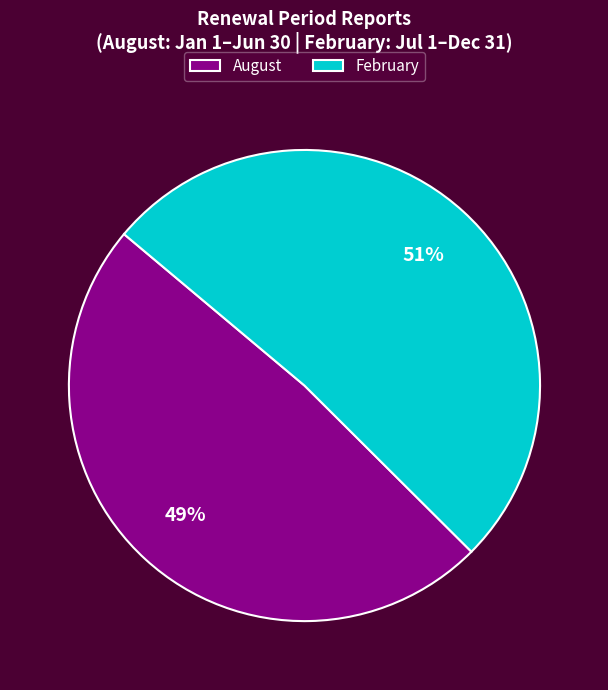

Rank the categories by value from lowest to highest.

August, February